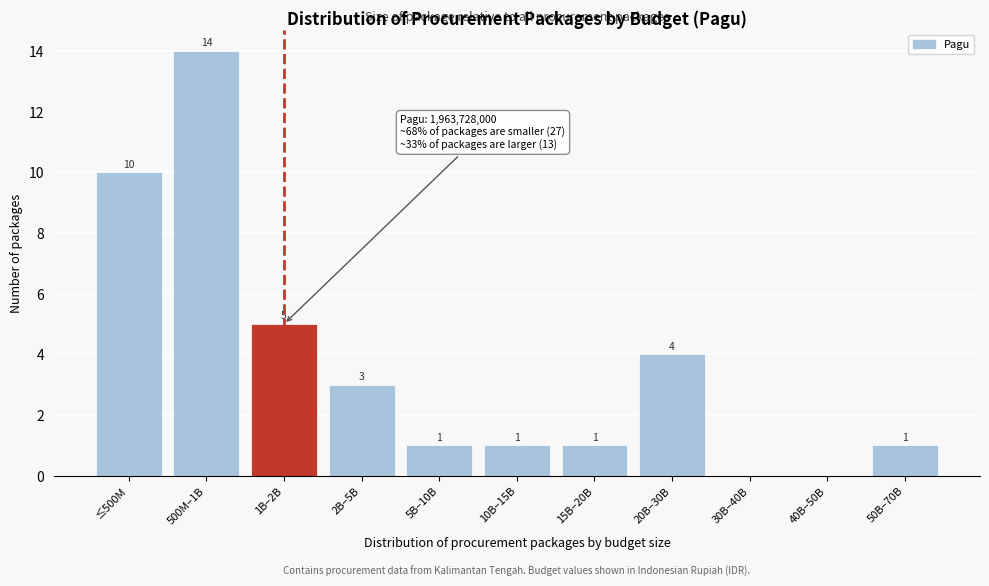

Reading left to right, what are all the values shown in this chart?

≤500M=10	500M–1B=14	1B–2B=5	2B–5B=3	5B–10B=1	10B–15B=1	15B–20B=1	20B–30B=4	30B–40B=0	40B–50B=0	50B–70B=1